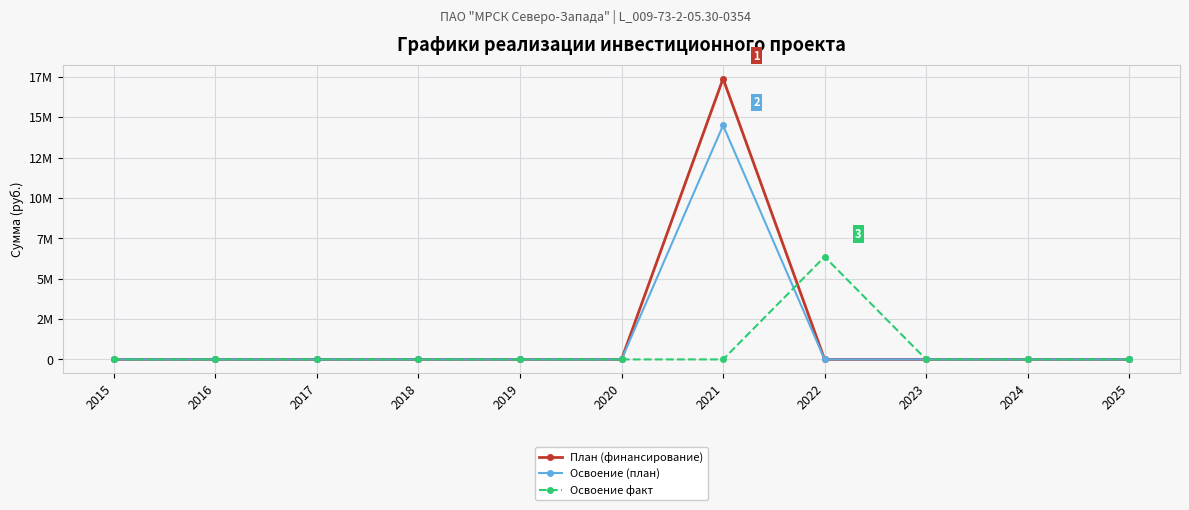

Does the chart have visible grid lines?

Yes